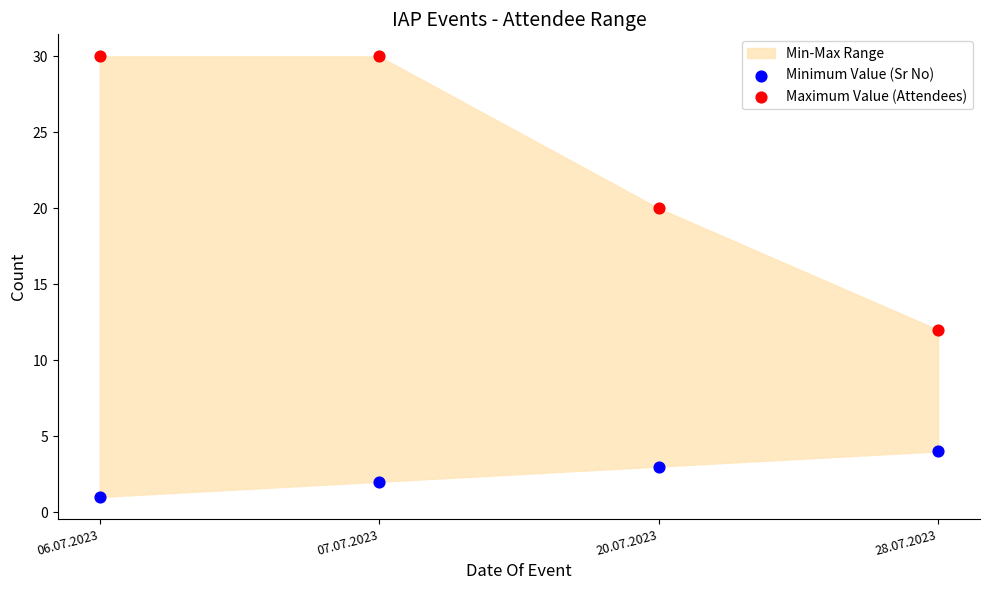

In the Maximum Value (Attendees) series, what Y value is closest to 21?

20